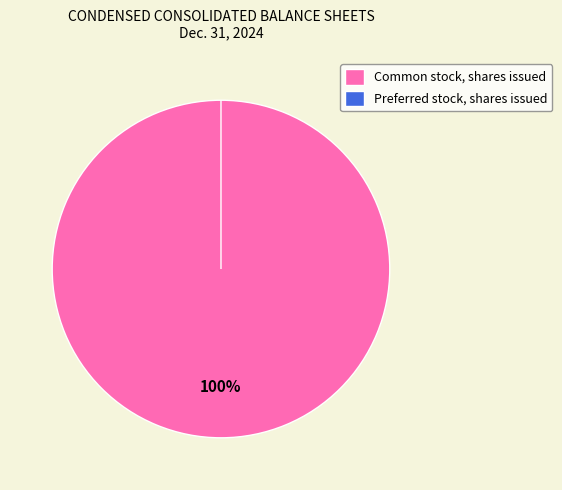

To the nearest percent, what percentage of the pie is Common stock, shares issued?

100%